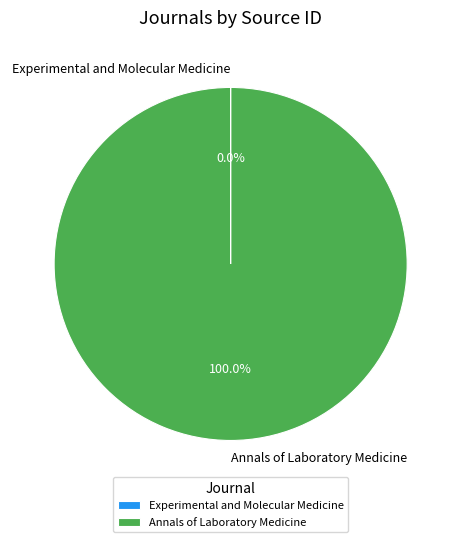

Which category has the biggest portion of the pie?

Annals of Laboratory Medicine